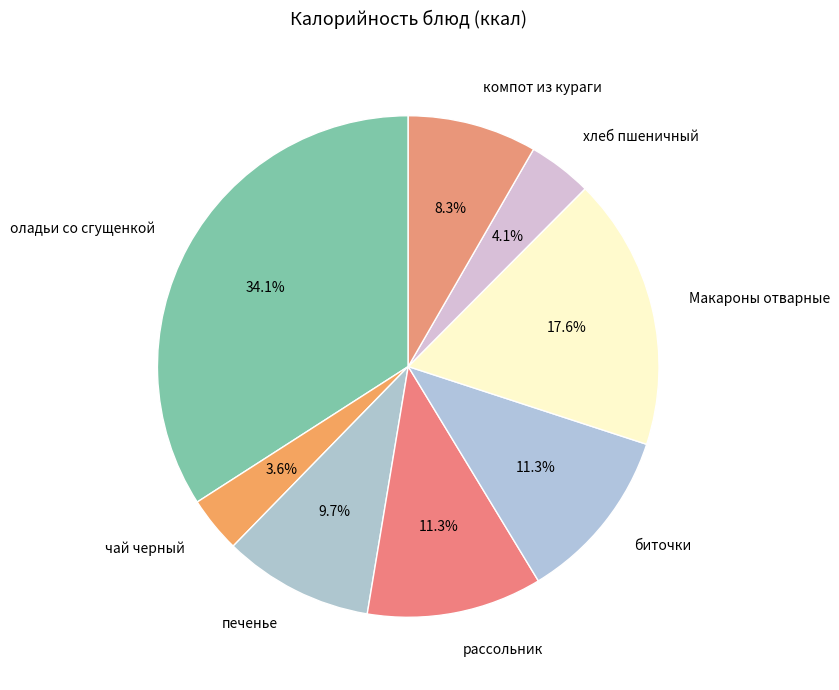

Does any single category account for the majority?

No